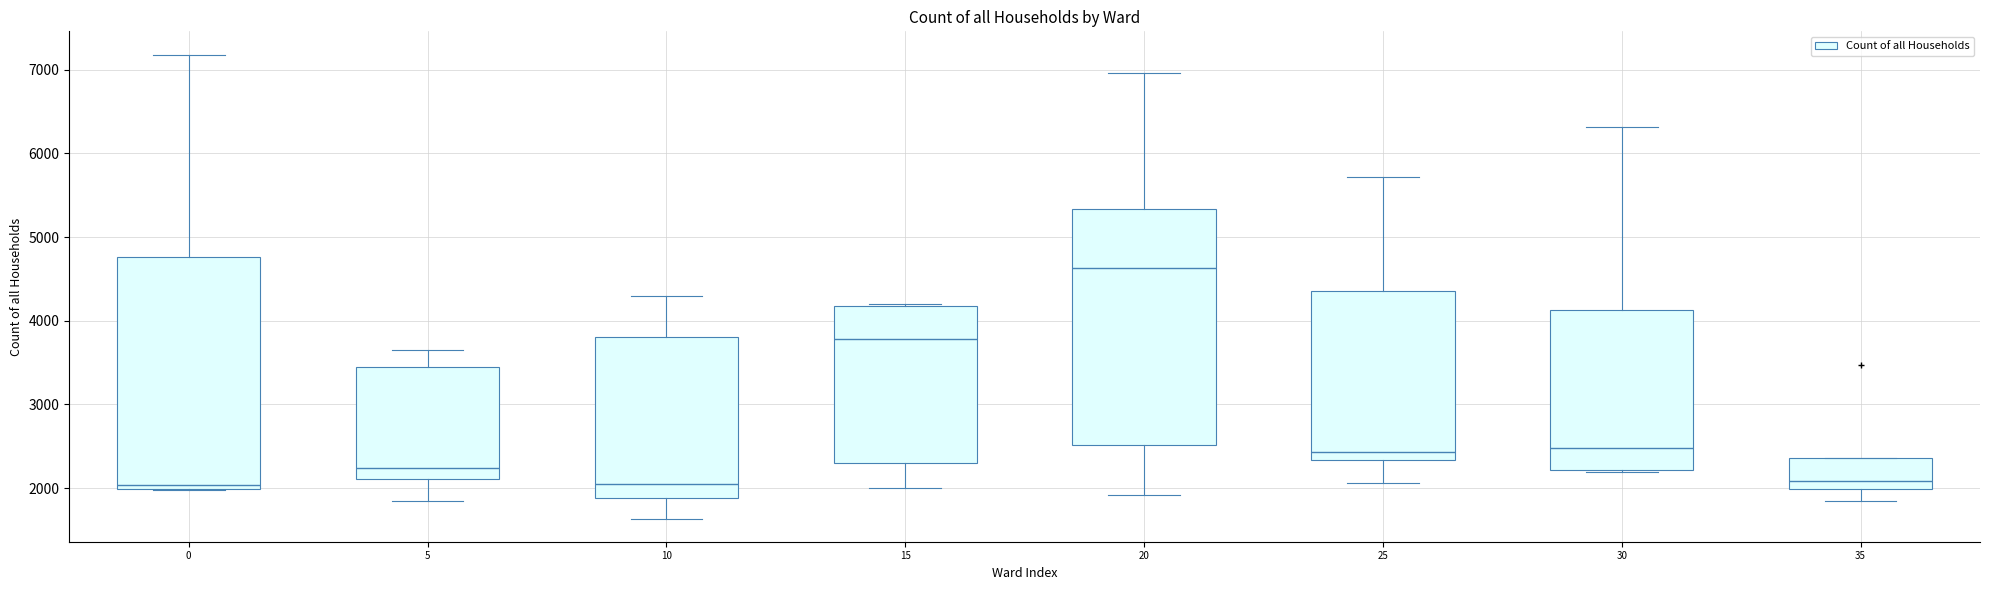

Reading left to right, read every box against the y-axis: the position of its median line, the range the box covers, and the ends of its whiskers. The values are not printed on the chart, so give them approximately, as read against the axis.

0: median 2000 (just above the box's lower edge), box 2000 to 4800, whiskers 2000 to 7200
5: median 2200, box 2100 to 3400, whiskers 1800 to 3700
10: median 2100, box 1900 to 3800, whiskers 1600 to 4300
15: median 3800, box 2300 to 4200, whiskers 2000 to 4200
20: median 4600, box 2500 to 5300, whiskers 1900 to 7000
25: median 2400, box 2300 to 4400, whiskers 2100 to 5700
30: median 2500, box 2200 to 4100, whiskers 2200 (just below the box's lower edge) to 6300
35: median 2100, box 2000 to 2400, whiskers 1800 to 2400